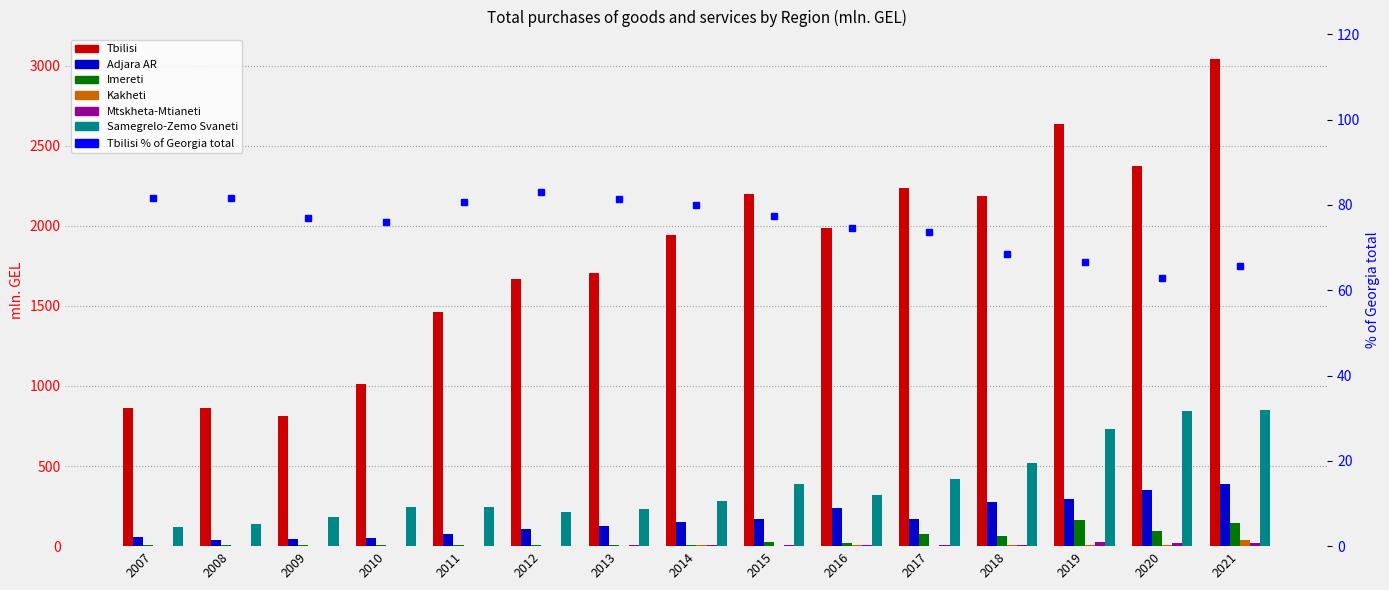

What is the maximum value shown in the chart?

3043.2